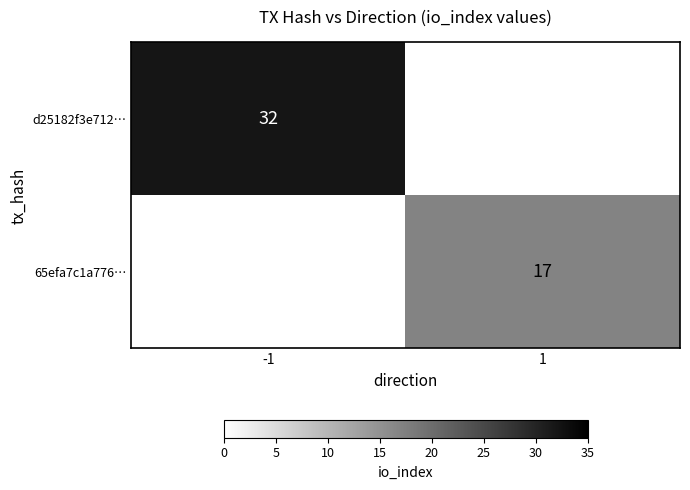

Is it true that d25182f3e712… equals 44 at -1?

False